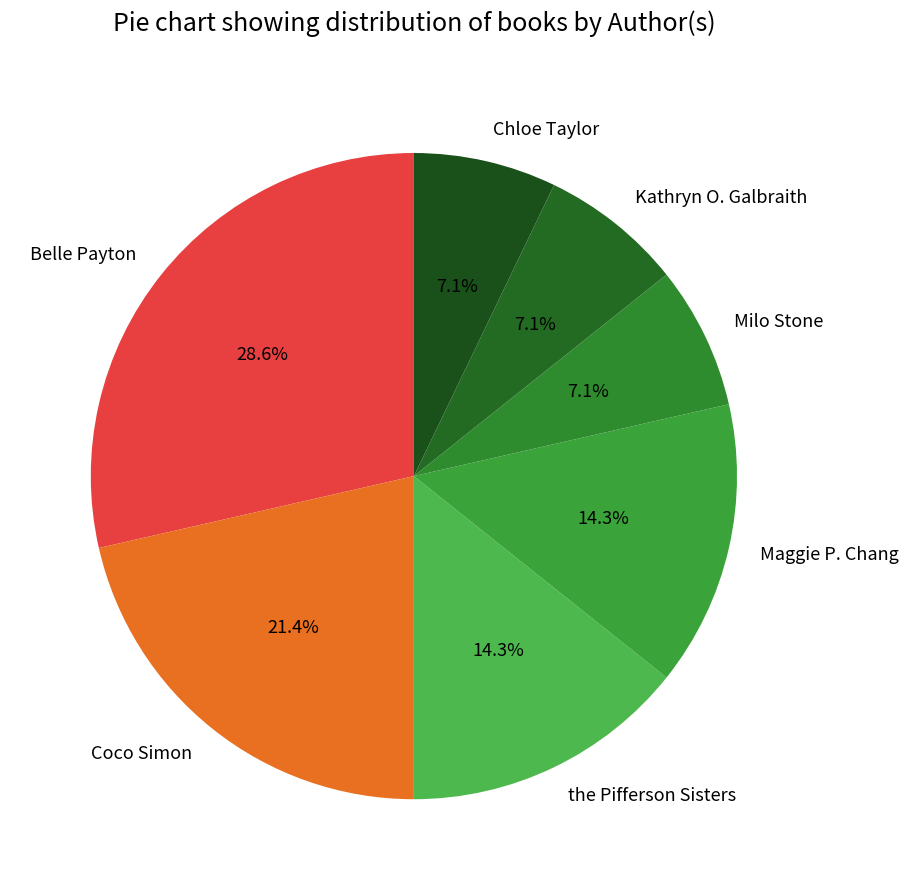

Which category has the biggest portion of the pie?

Belle Payton